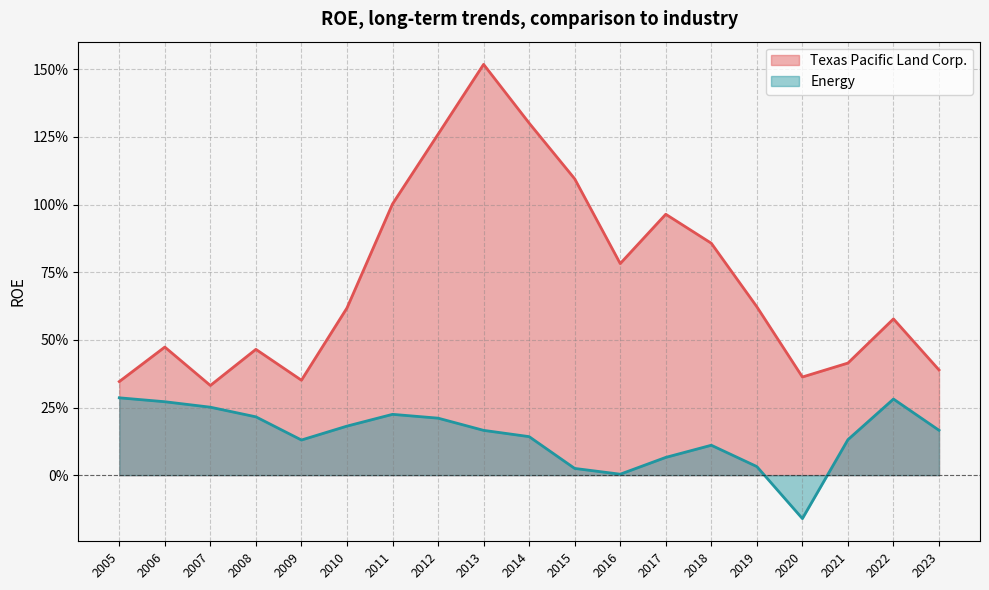

Which has a higher value, 2007 or 2010?

2010